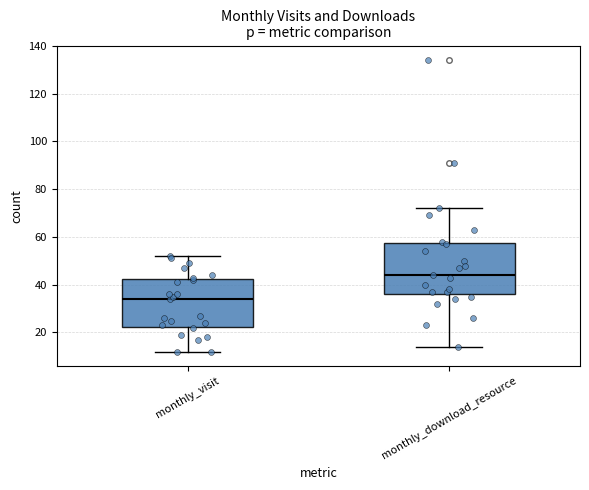

Which box's median line is the lowest?

monthly_visit